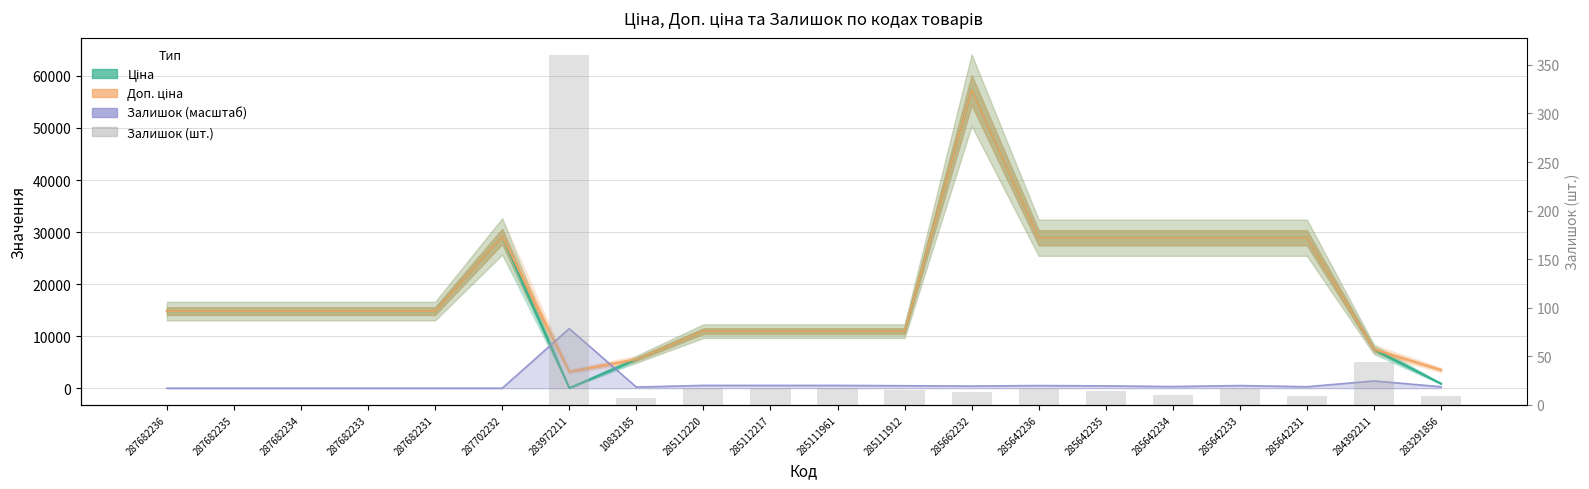

Rank the categories by value from highest to lowest.

283972211, 284392211, 285112220, 285112217, 285111961, 285642236, 285642233, 285111912, 285642235, 285662232, 285642234, 285642231, 283291856, 10832185, 287682236, 287682235, 287682234, 287682233, 287682231, 287702232